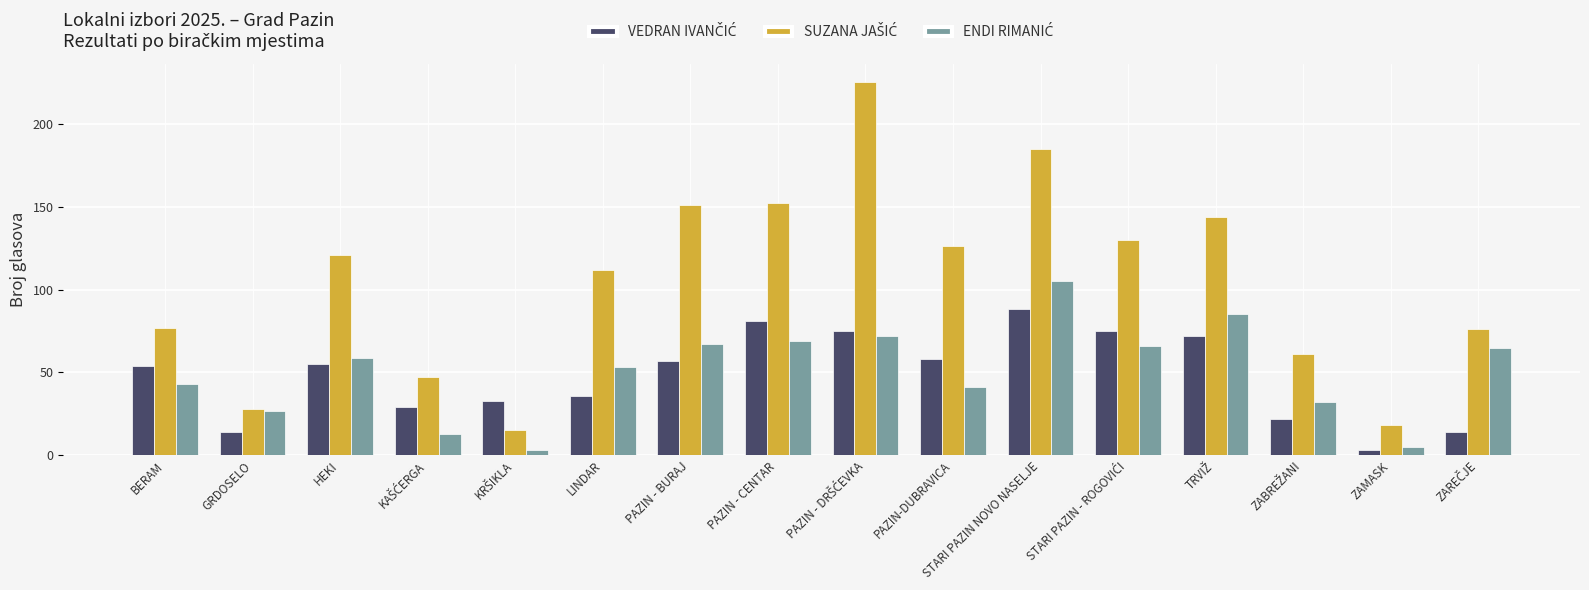

What position from the left is BERAM?

1